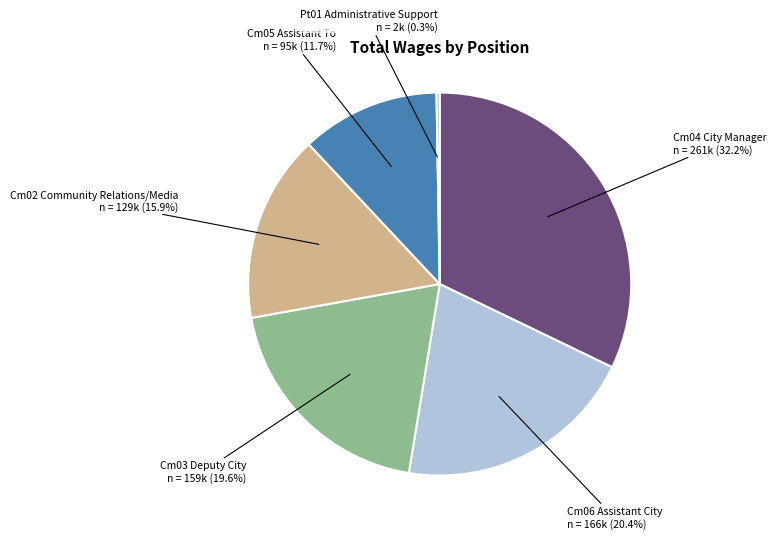

Is there any slice that represents more than half of the pie?

No